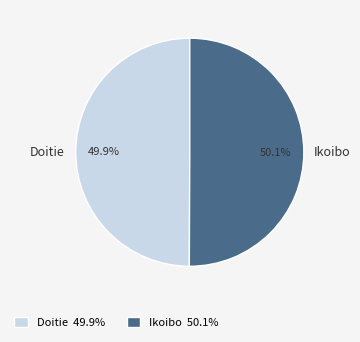

What percentage is NOT represented by Doitie?

50.1%